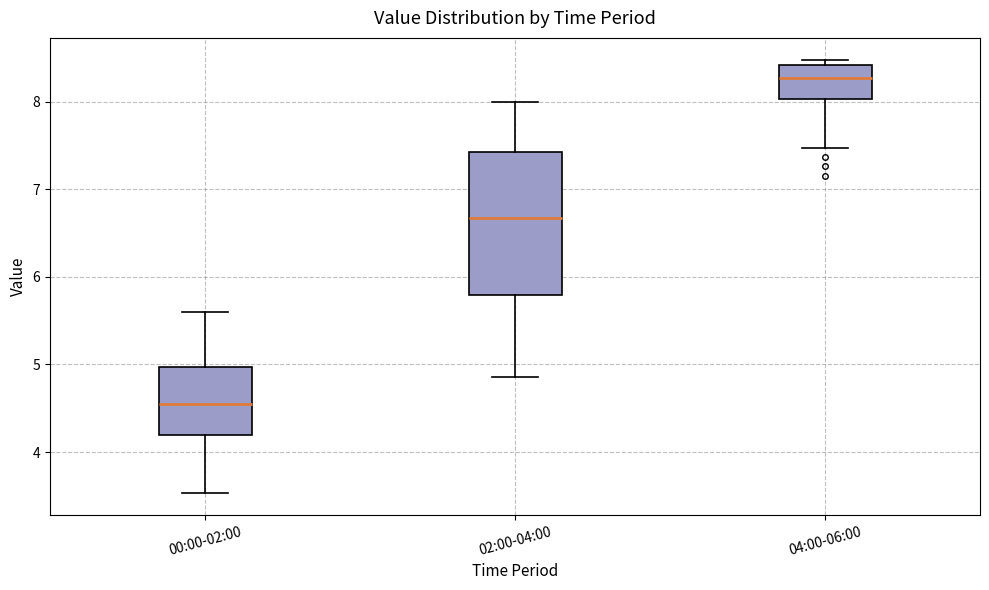

Reading left to right, transcribe this box plot: for each box, give where its median line is, the range the box spans, and where its two whiskers end, as read against the y-axis. The values are not printed on the chart, so give them approximately, as read against the axis.

00:00-02:00: median 4.6, box 4.2 to 5.0, whiskers 3.5 to 5.6
02:00-04:00: median 6.7, box 5.8 to 7.4, whiskers 4.9 to 8.0
04:00-06:00: median 8.3, box 8.0 to 8.4, whiskers 7.5 to 8.5